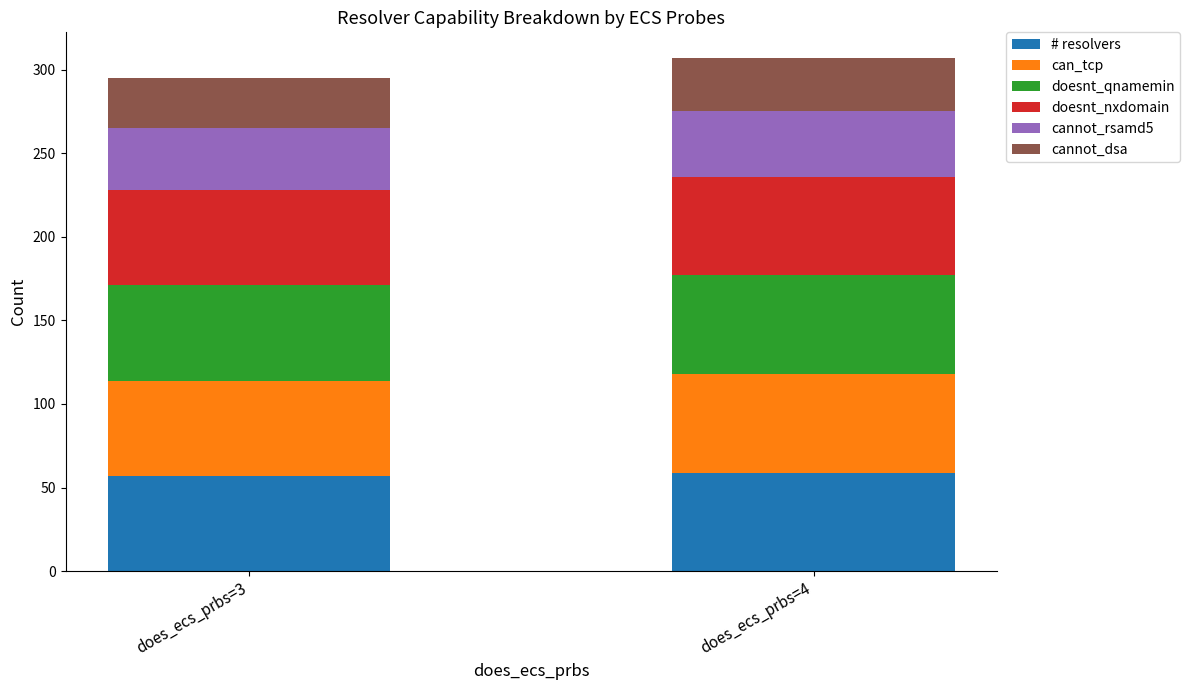

Reading right to left, list the values for the # resolvers series.

59	57